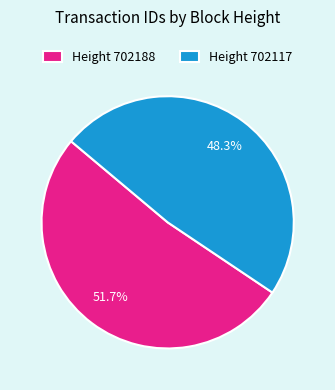

What portion of the pie excludes Height 702188?

48.3%